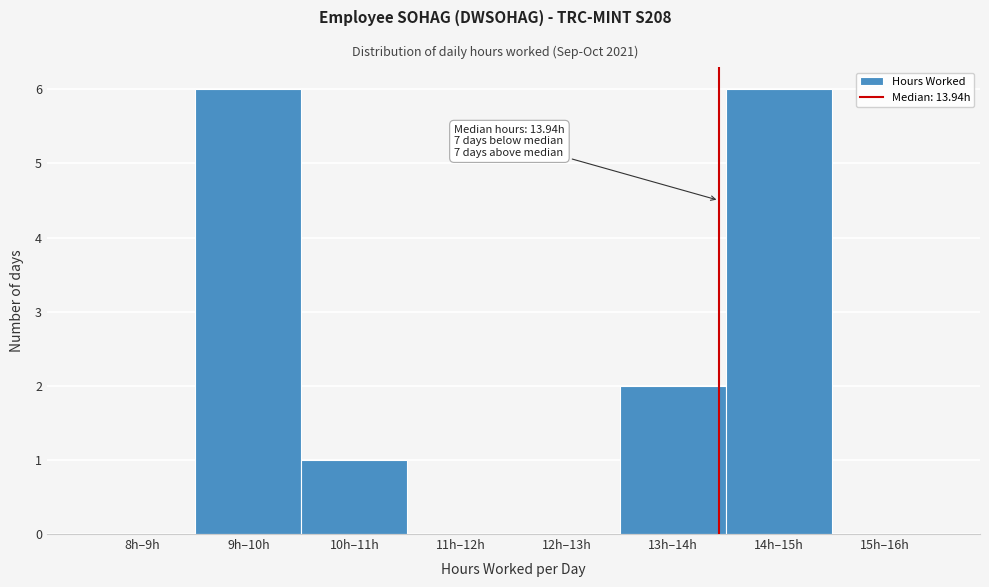

Reading right to left, list all the values displayed in this chart.

15h–16h=0	14h–15h=6	13h–14h=2	12h–13h=0	11h–12h=0	10h–11h=1	9h–10h=6	8h–9h=0